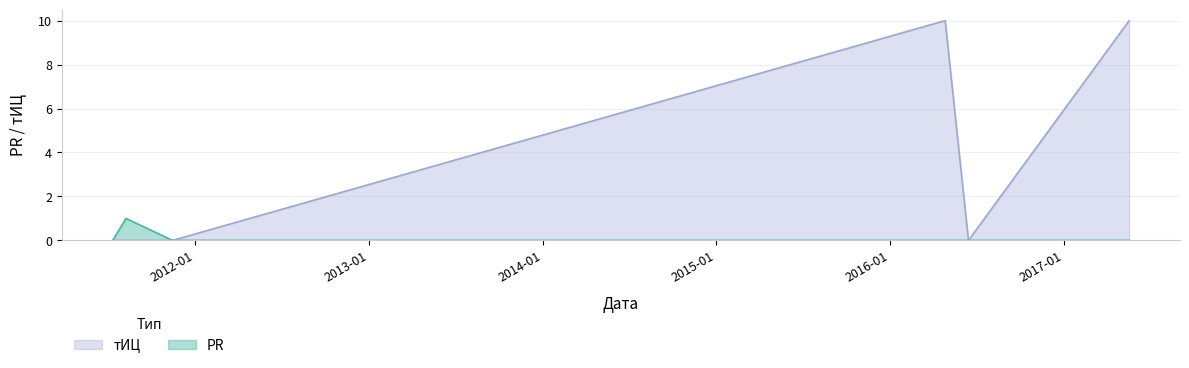

Reading left to right, what are all the values shown in this chart?

PR: 0	1	0	0	0	0
тИЦ: 0	0	0	10	0	10